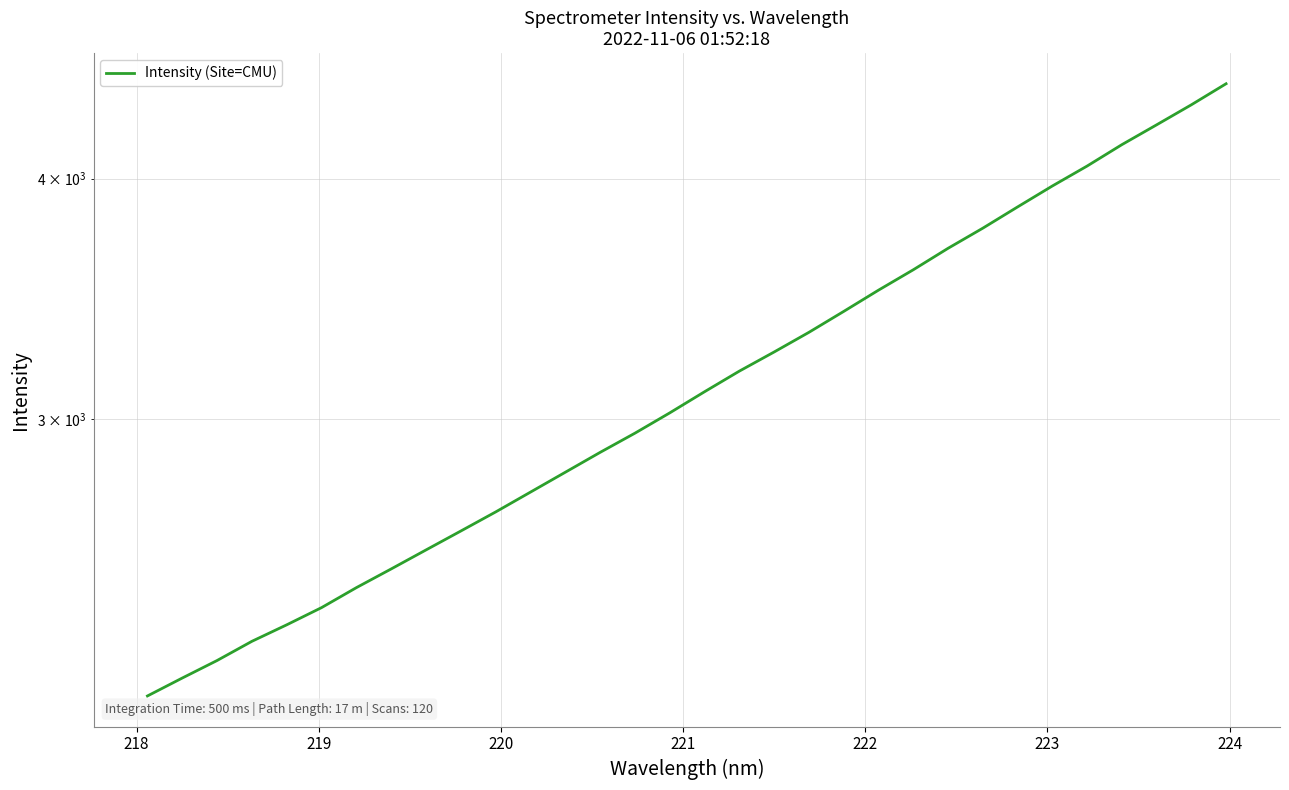

How many data points are less than 3100?

16